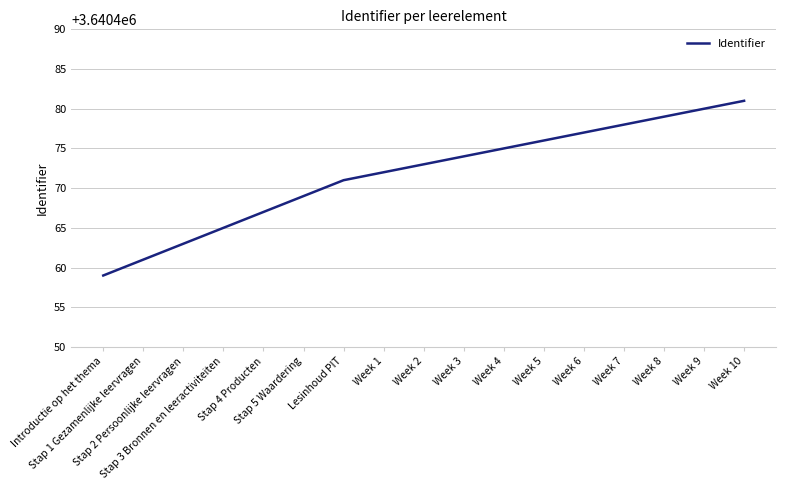

Rank the categories by value from highest to lowest.

Week 10, Week 9, Week 8, Week 7, Week 6, Week 5, Week 4, Week 3, Week 2, Week 1, Lesinhoud PIT, Stap 5 Waardering, Stap 4 Producten, Stap 3 Bronnen en leeractiviteiten, Stap 2 Persoonlijke leervragen, Stap 1 Gezamenlijke leervragen, Introductie op het thema